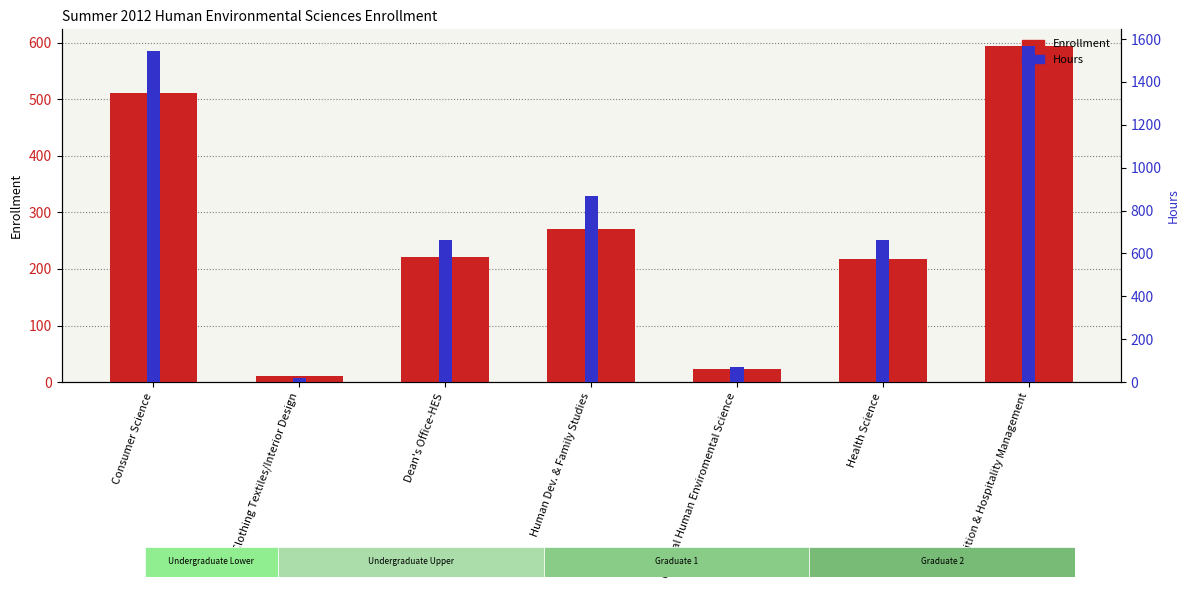

List the labels in order of Enrollment value, largest first.

Nutrition & Hospitality Management, Consumer Science, Human Dev. & Family Studies, Dean's Office-HES, Health Science, General Human Enviromental Science, Clothing Textiles/Interior Design